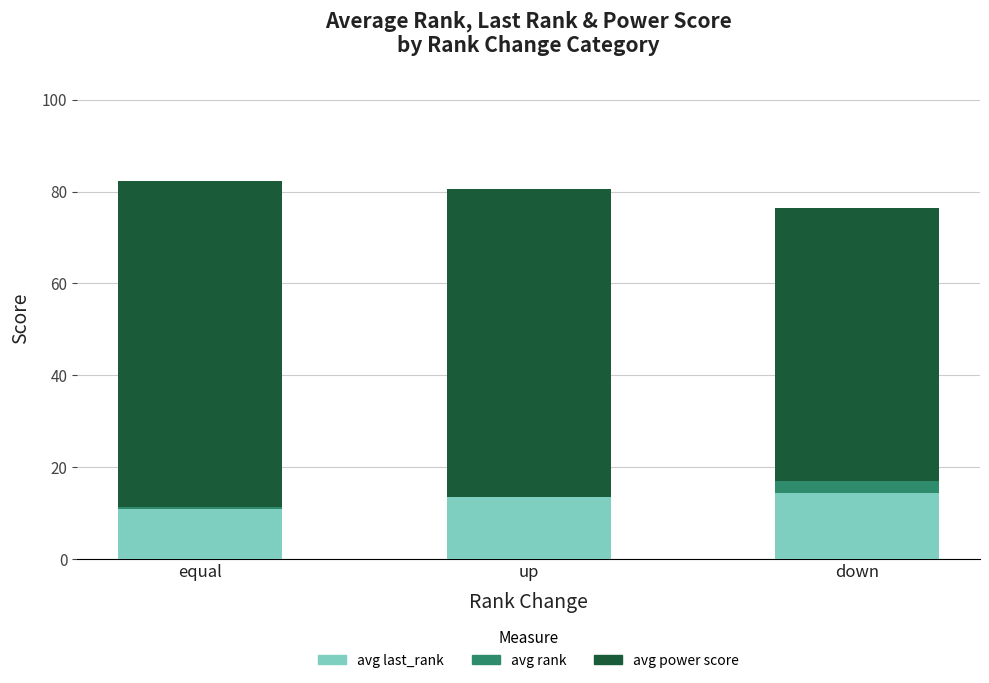

List the labels in order of avg power score value, largest first.

equal, up, down